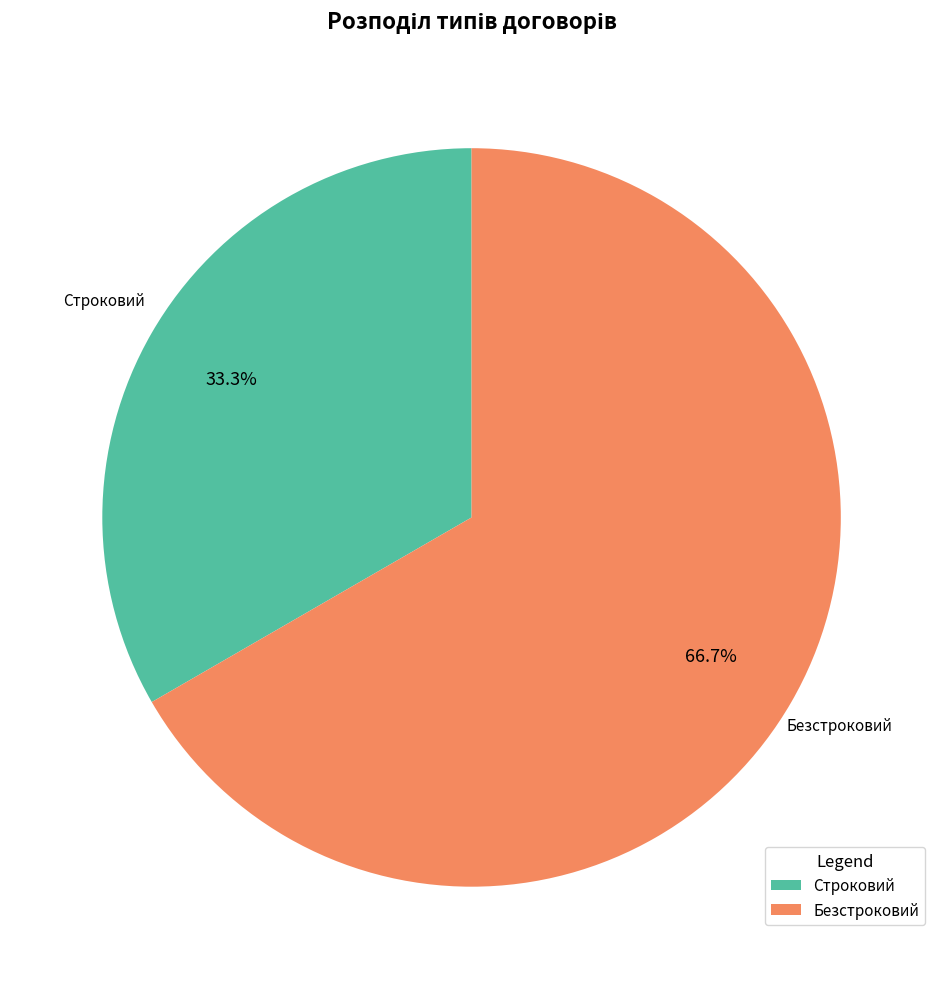

To the nearest percent, what is the average slice percentage?

50%